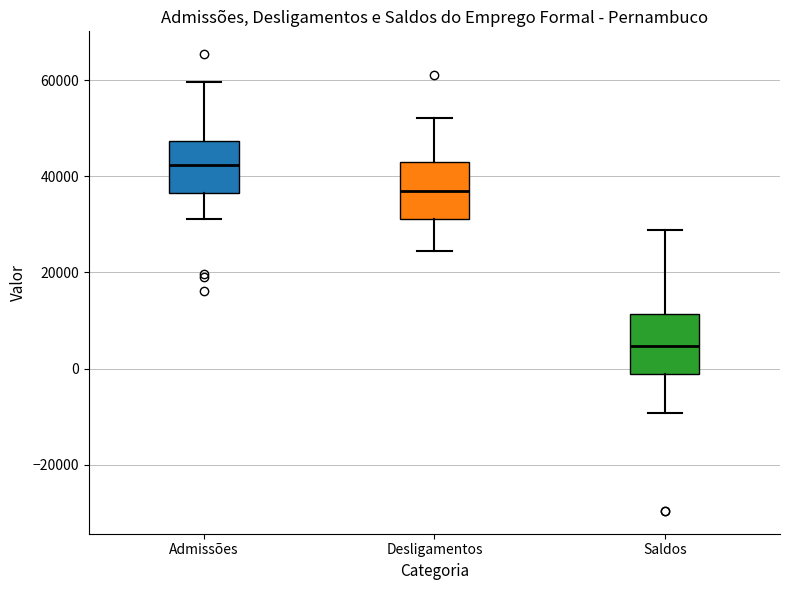

Where does the lower whisker of the box for Saldos end on the y-axis? The values are not printed on the chart, so give them approximately, as read against the axis.

-10000